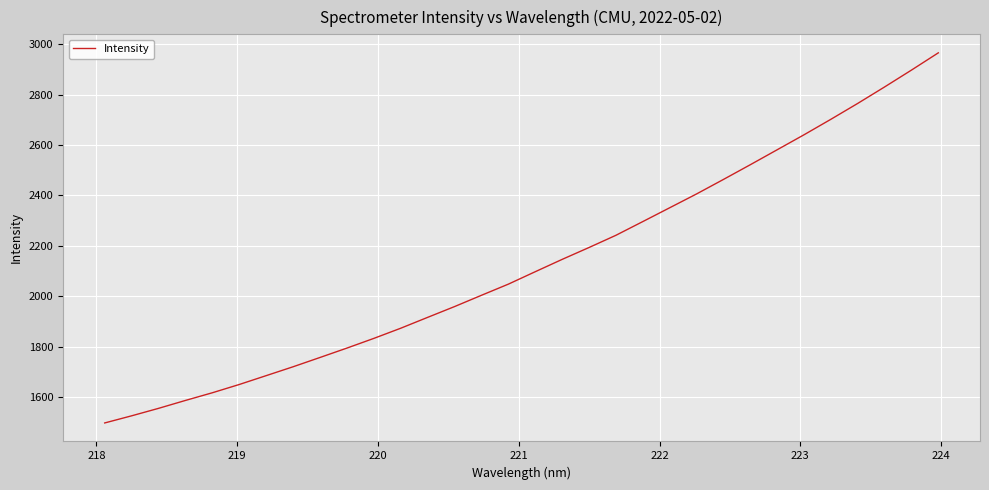

What is the greatest value displayed?

2965.5